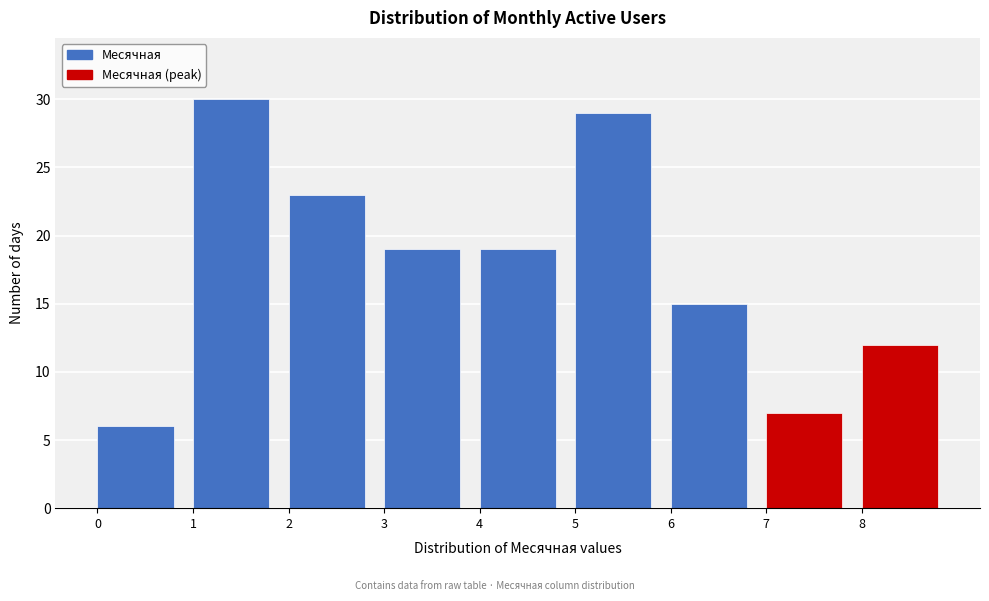

What is the height of the bar covering 3 to 4 on the x-axis? The values are not printed on the chart, so give them approximately, as read against the axis.

19